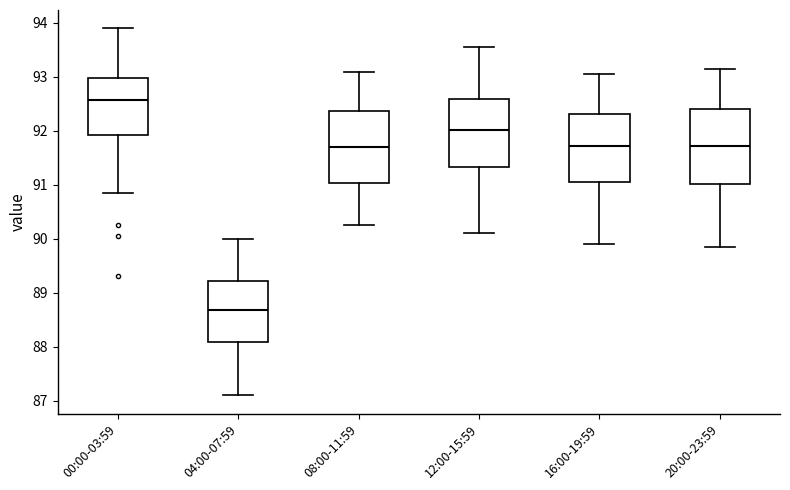

Which box's median line is the highest?

00:00-03:59